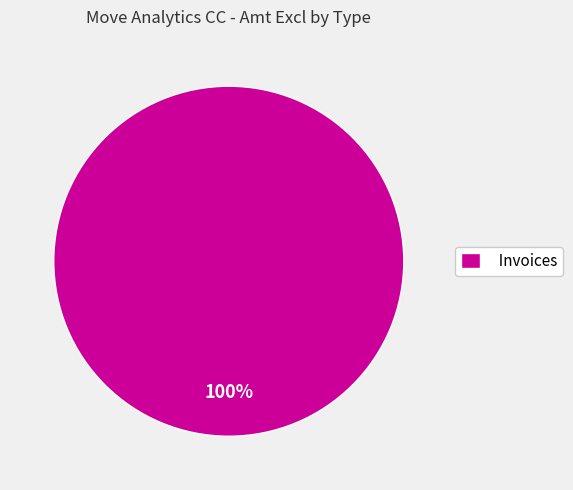

The Invoices slice represents 100% of the pie. True or false?

True